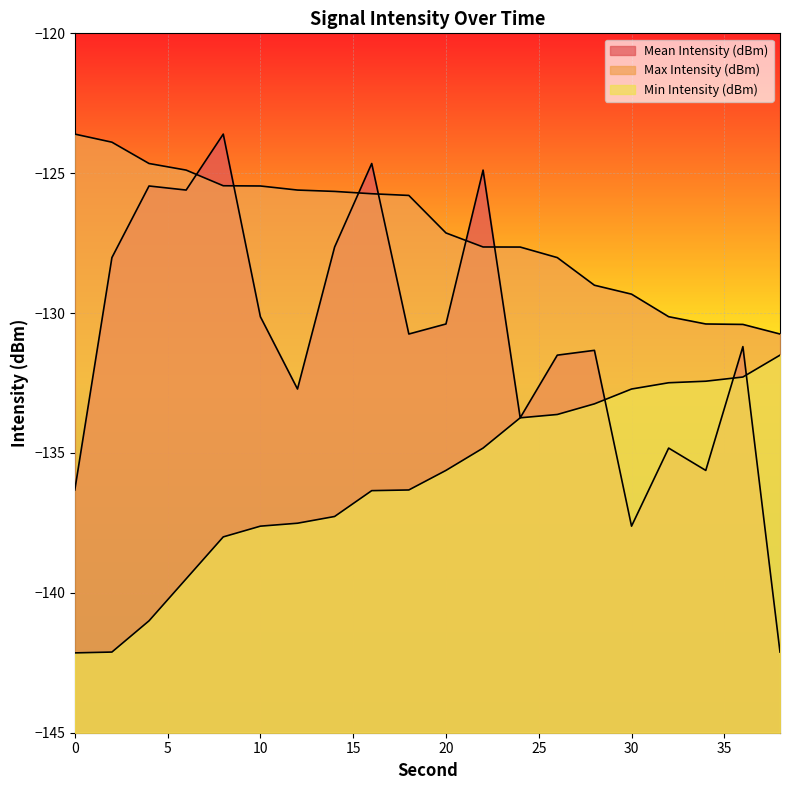

Reading left to right, list all the values displayed in this chart.

Mean Intensity (dBm): -136.3	-128.0	-125.5	-125.6	-123.6	-130.1	-132.7	-127.6	-124.7	-130.7	-130.4	-124.9	-133.7	-131.5	-131.3	-137.6	-134.8	-135.6	-131.2	-142.1
Max Intensity (dBm): -123.6	-123.9	-124.7	-124.9	-125.4	-125.5	-125.6	-125.7	-125.7	-125.8	-127.1	-127.6	-127.6	-128.0	-129.0	-129.3	-130.1	-130.4	-130.4	-130.7
Min Intensity (dBm): -142.1	-142.1	-141.0	-139.5	-138.0	-137.6	-137.5	-137.3	-136.3	-136.3	-135.6	-134.8	-133.7	-133.6	-133.2	-132.7	-132.5	-132.4	-132.3	-131.5